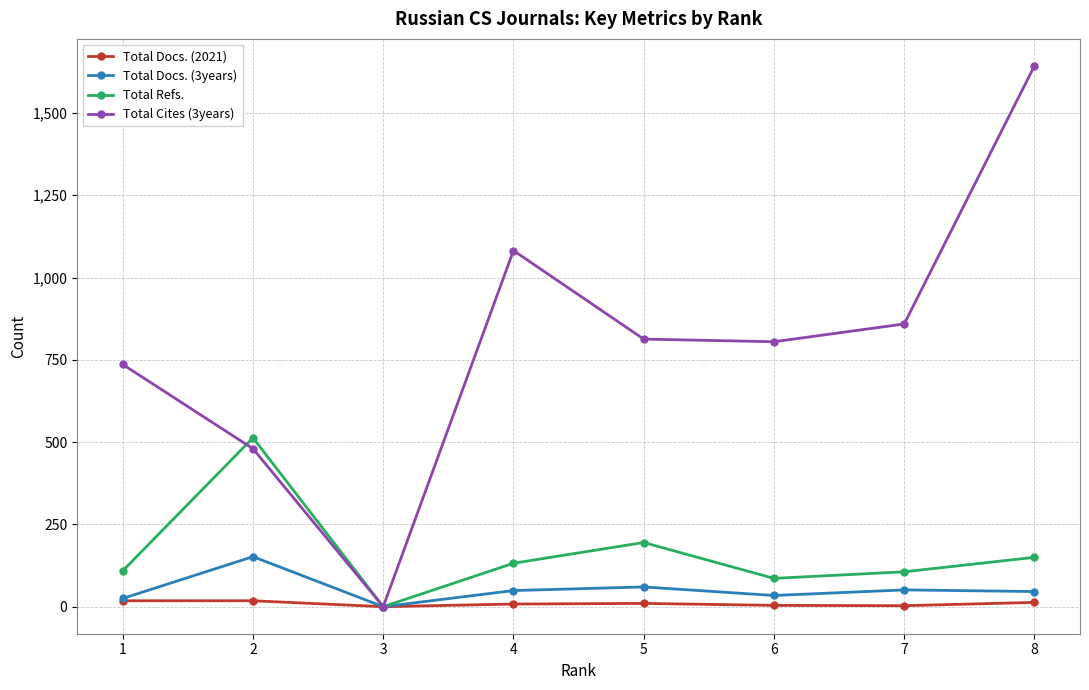

How many interior local valleys does the Total Cites (3years) series have?

2